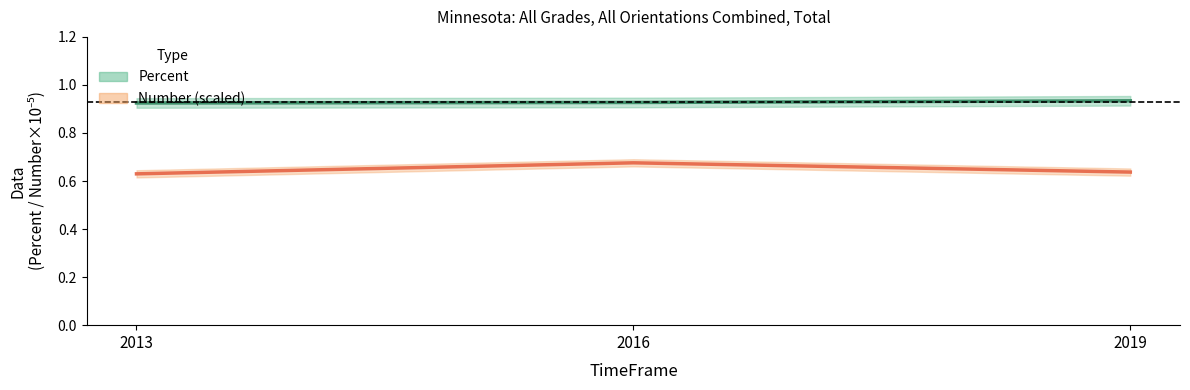

Reading left to right, transcribe all the data shown in this chart.

Number: 2013=0.6	2016=0.7	2019=0.6
Percent: 2013=0.9	2016=0.9	2019=0.9